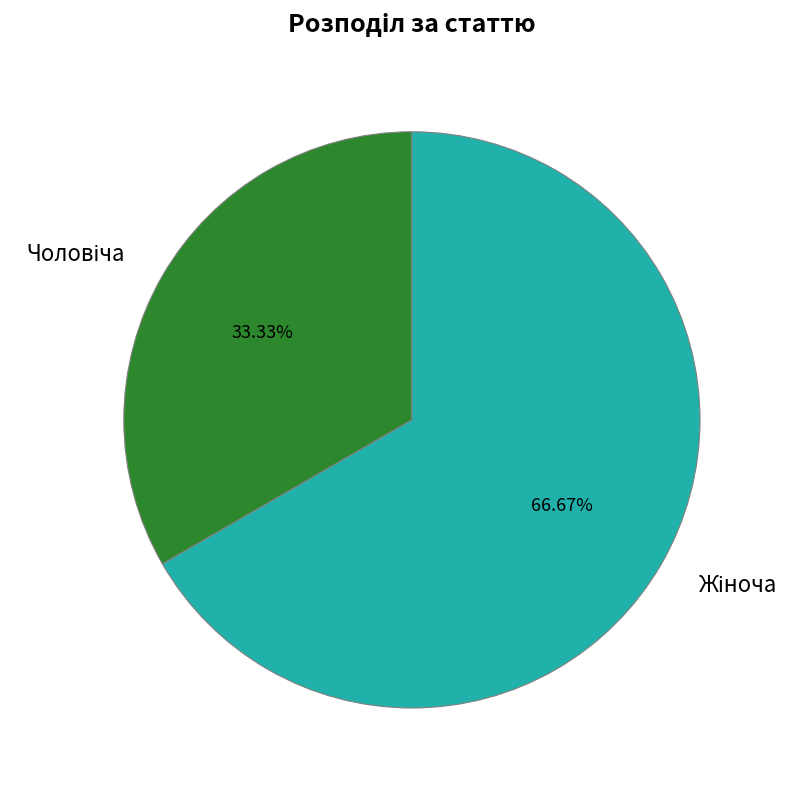

Is there a majority slice in this chart?

Yes